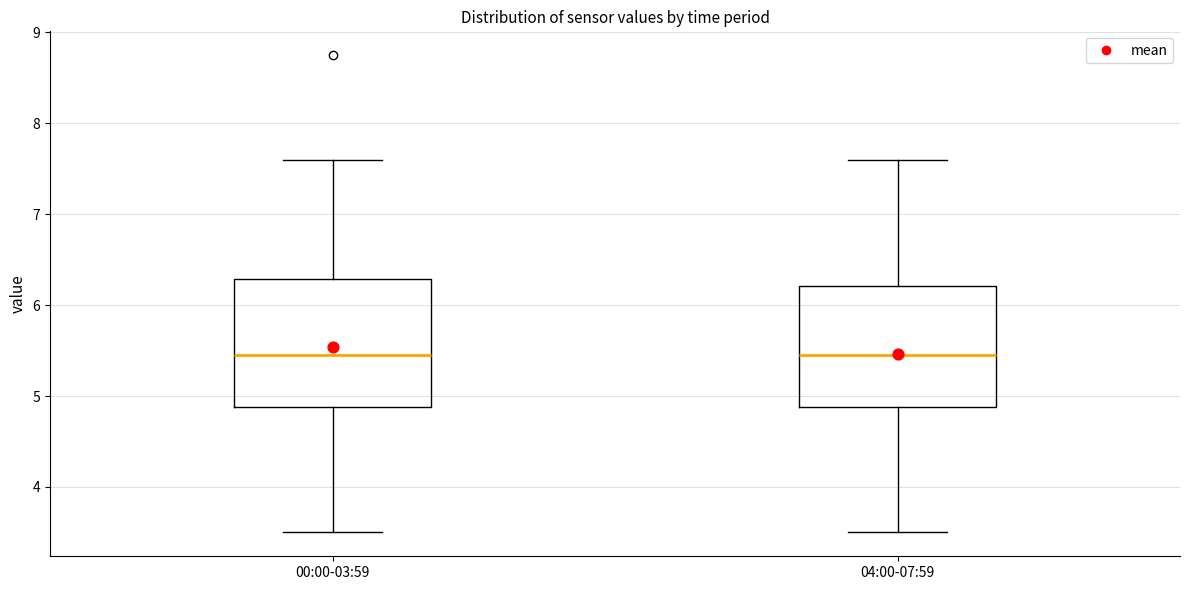

Reading left to right, transcribe this box plot: for each box, give where its median line is, the range the box spans, and where its two whiskers end, as read against the y-axis. The values are not printed on the chart, so give them approximately, as read against the axis.

00:00-03:59: median 5.5, box 4.9 to 6.3, whiskers 3.5 to 7.6
04:00-07:59: median 5.5, box 4.9 to 6.2, whiskers 3.5 to 7.6